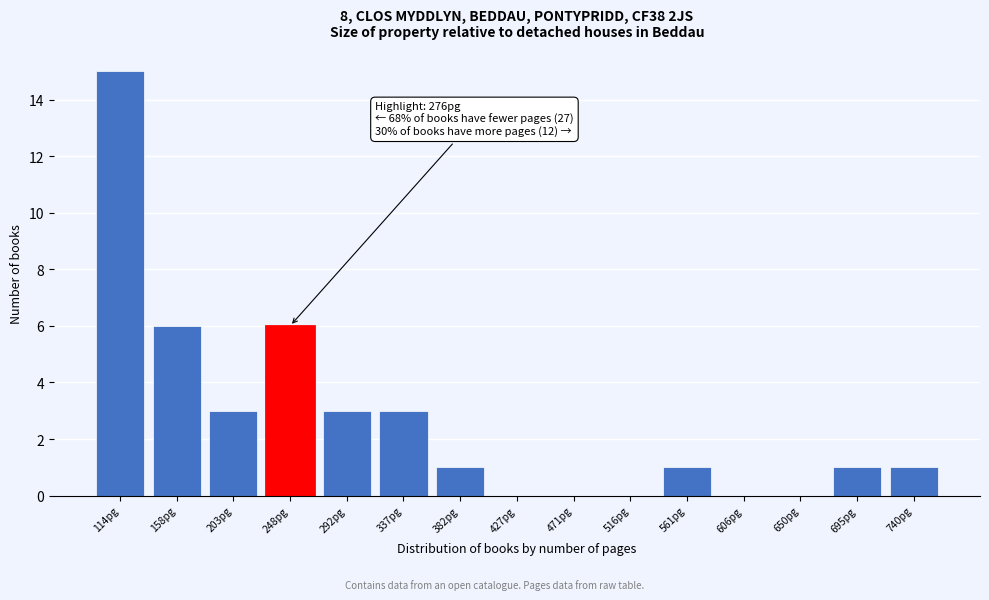

Reading left to right, list all the values displayed in this chart.

114pg=15	158pg=6	203pg=3	248pg=6	292pg=3	337pg=3	382pg=1	427pg=0	471pg=0	516pg=0	561pg=1	606pg=0	650pg=0	695pg=1	740pg=1